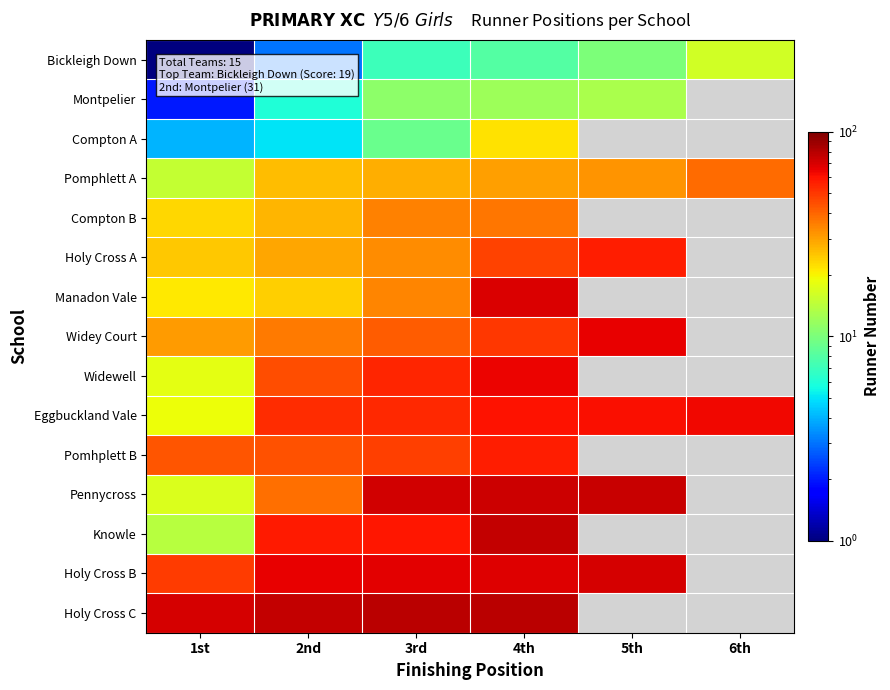

What is the minimum value for Knowle?

14.0